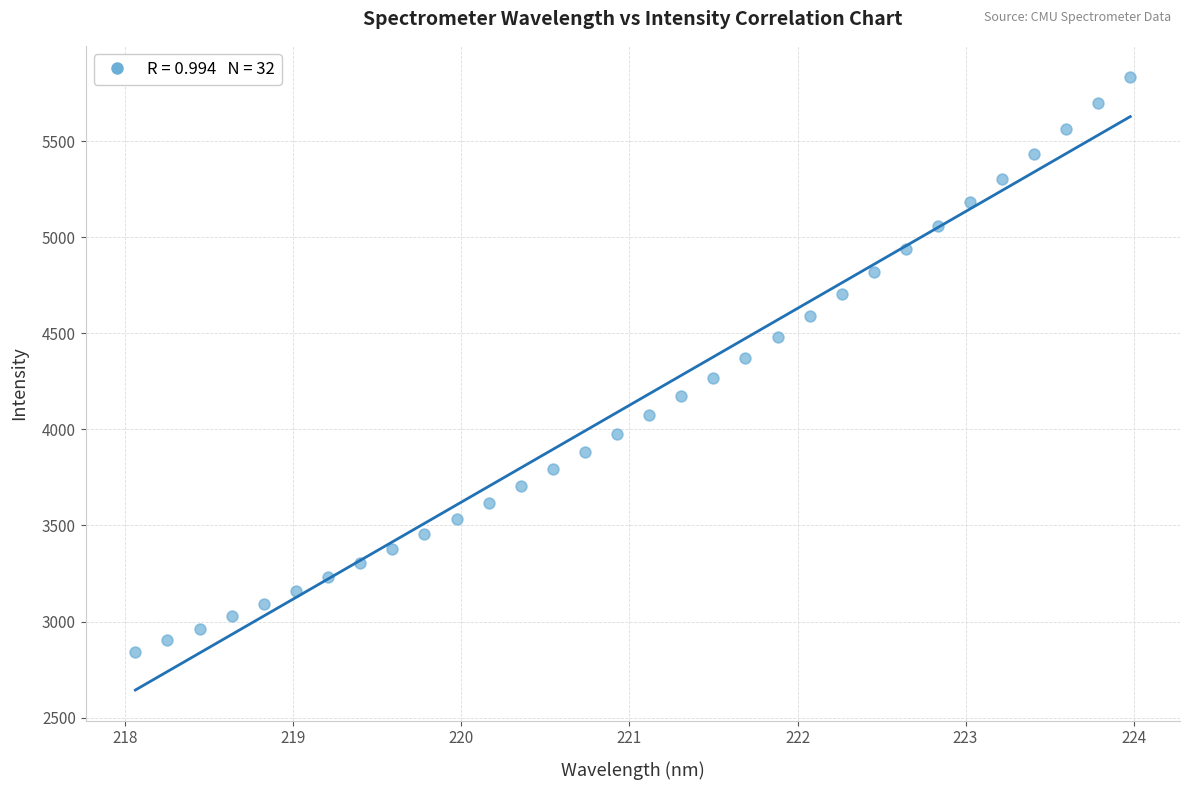

What is the range of Y values (max minus min)?

2994.3